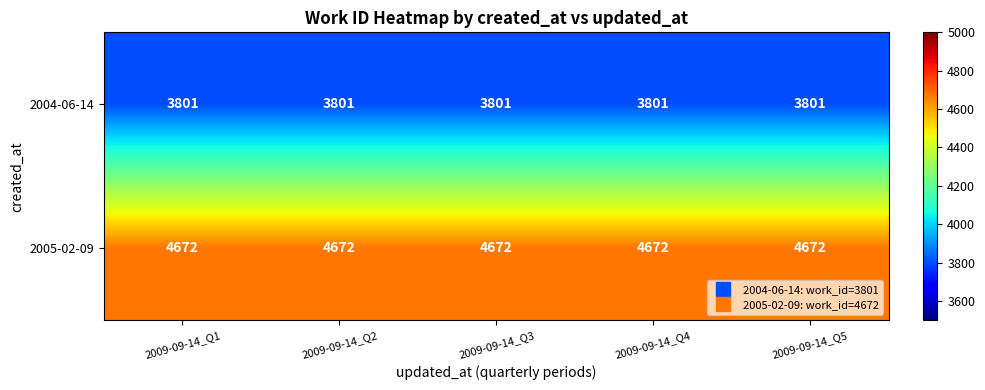

The value of 2005-02-09 at 2009-09-14_Q5 is 2851. True or false?

False